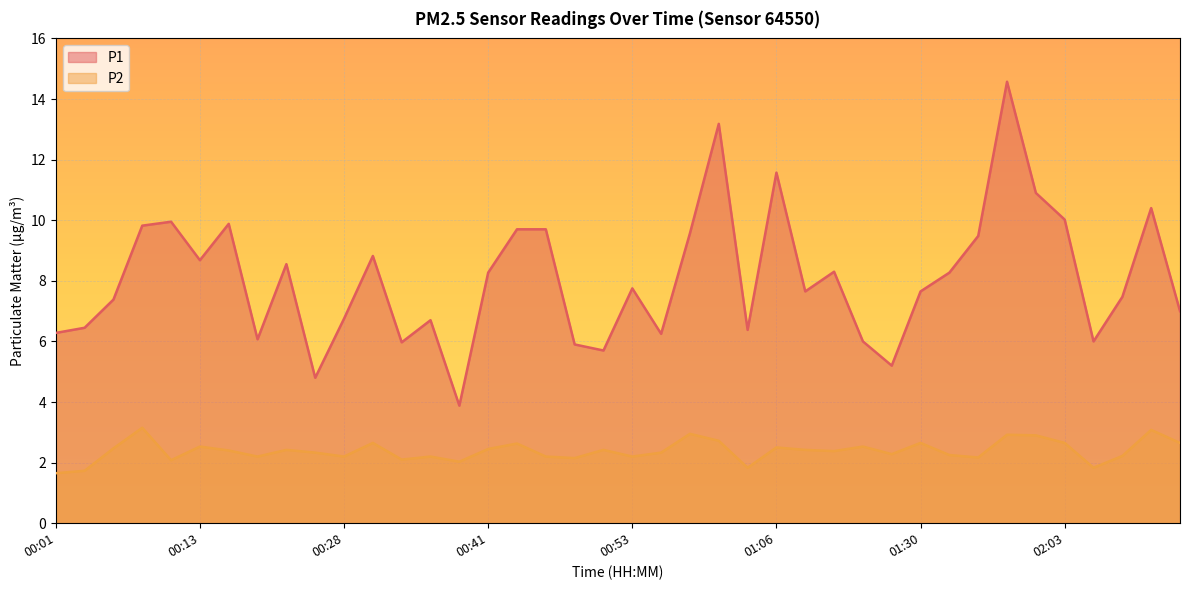

True or false: P2 and P1 cross at least once.

False